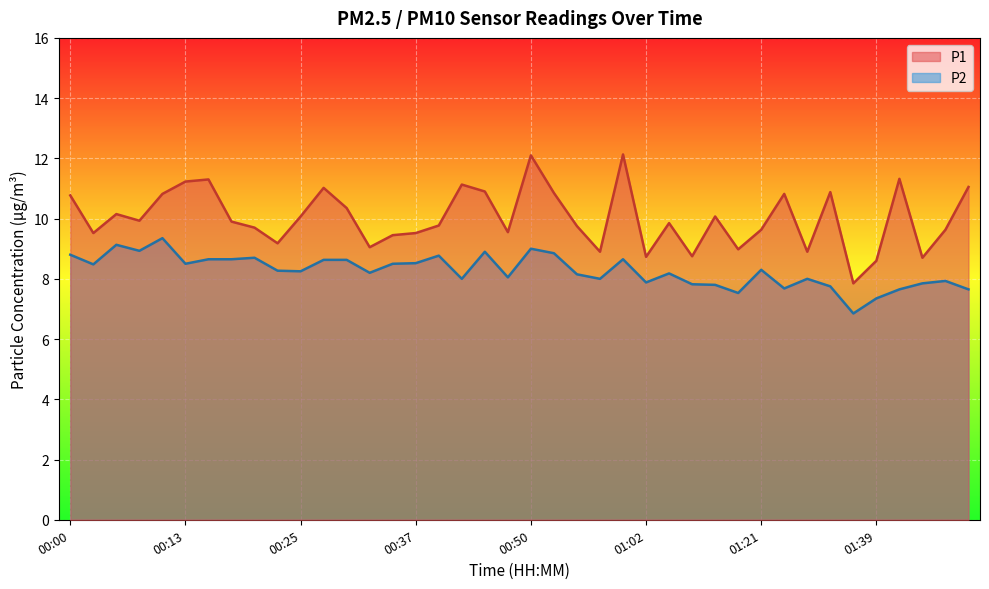

Between 01:46 and 00:52, which is larger?

00:52